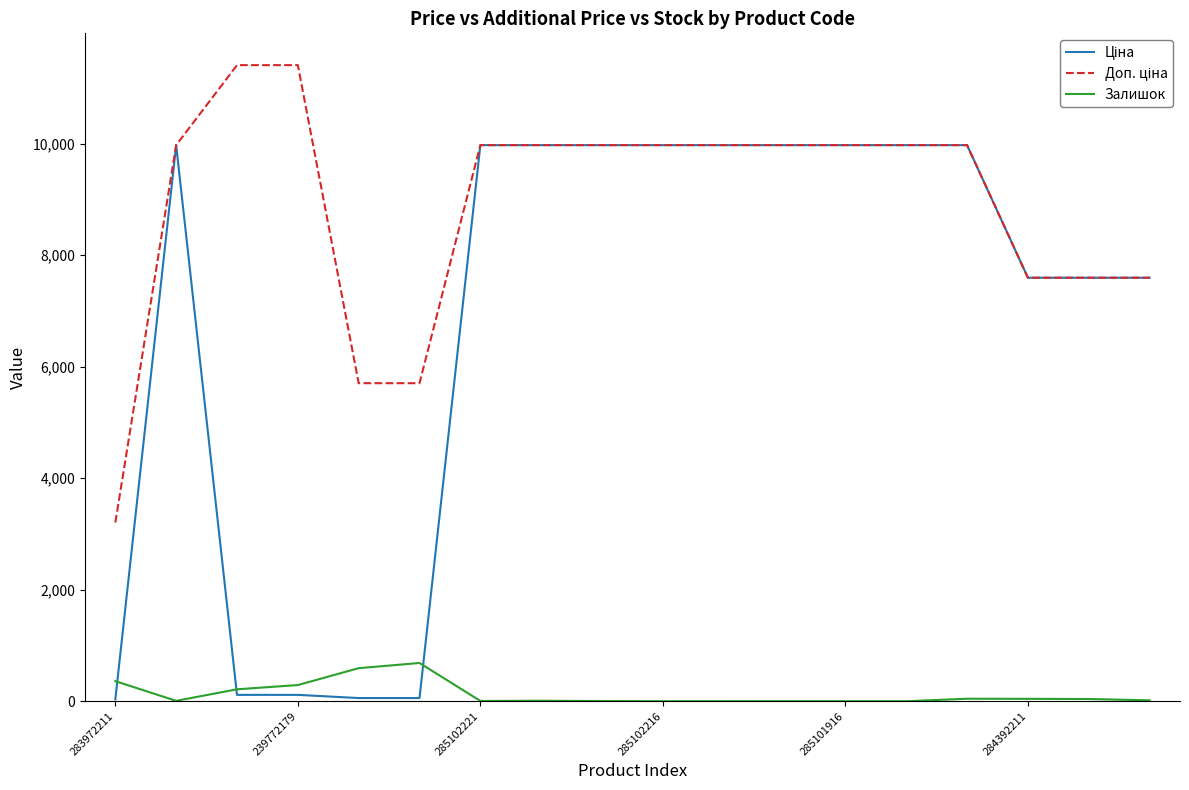

In Залишок, how many points are higher than both neighbors (excluding endpoints)?

4